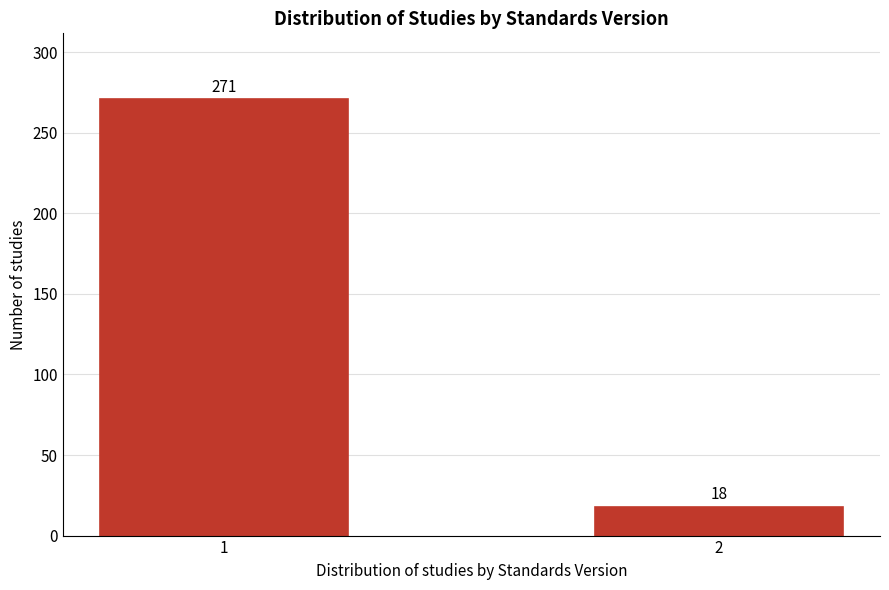

Reading left to right, list all the values displayed in this chart.

1=271	2=18